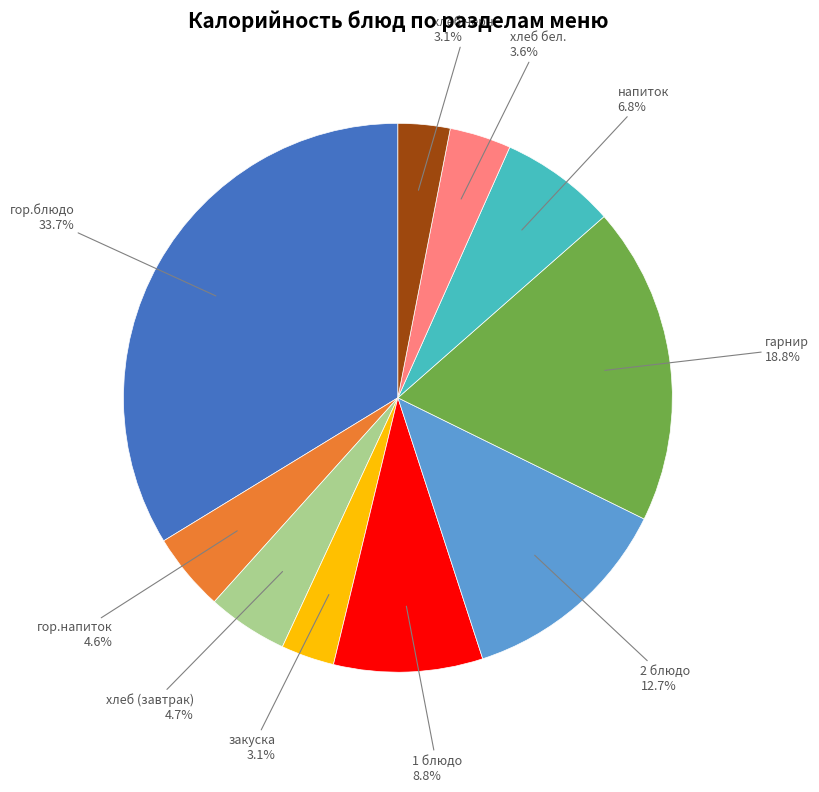

Is there a majority slice in this chart?

No